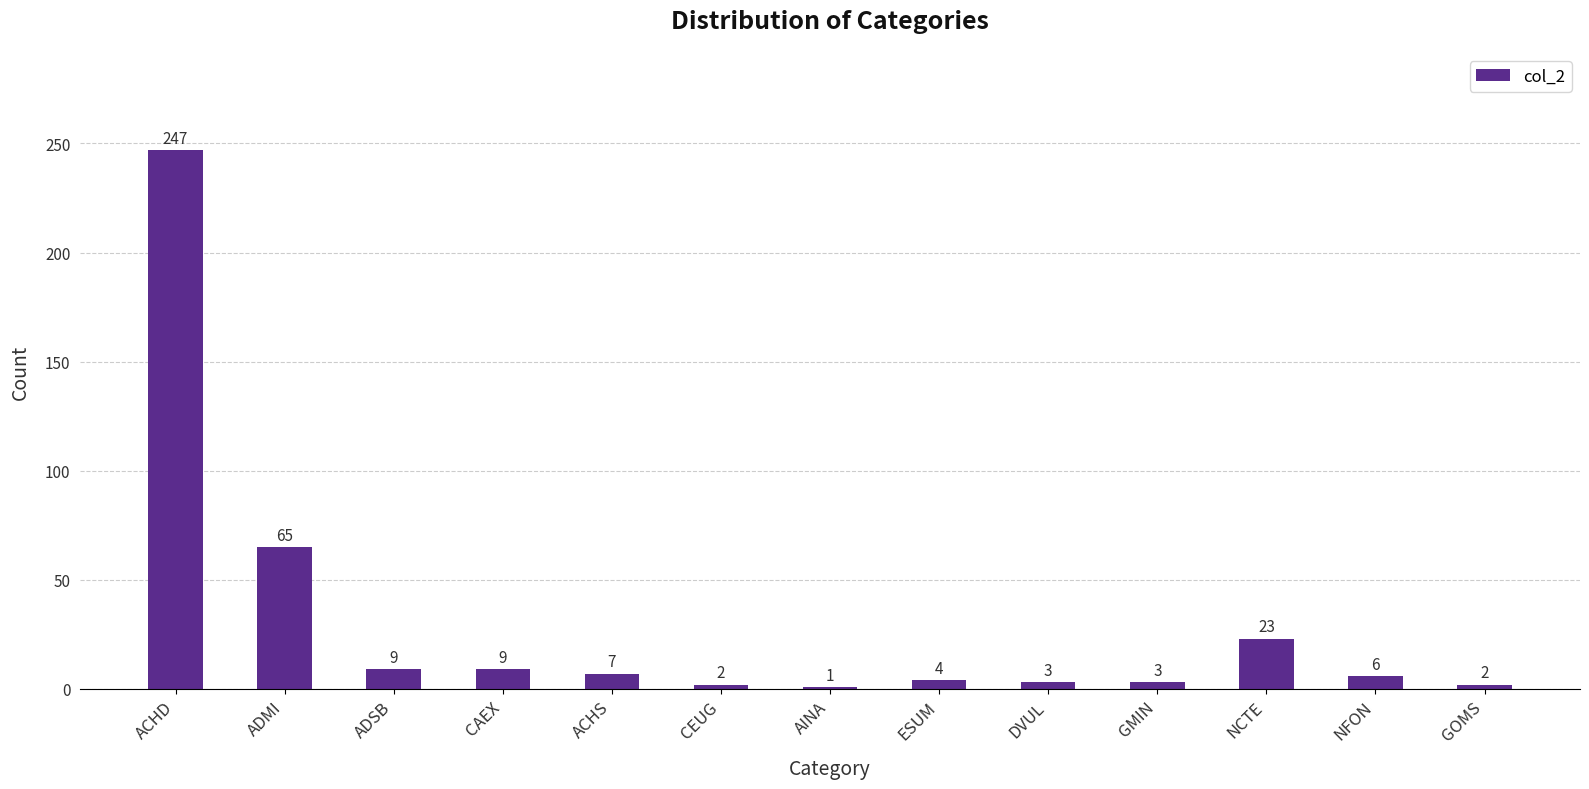

Is it true that the value at NFON is 6?

True